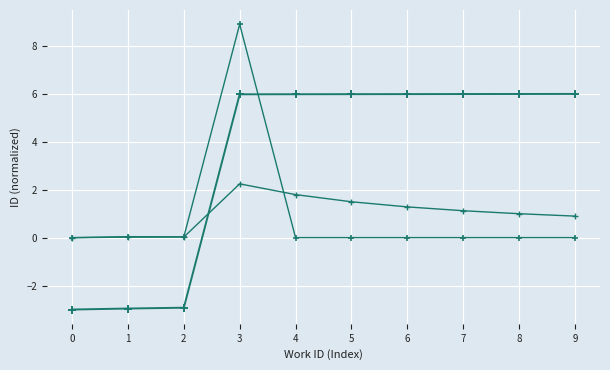

How many categories are shown in the chart?

10